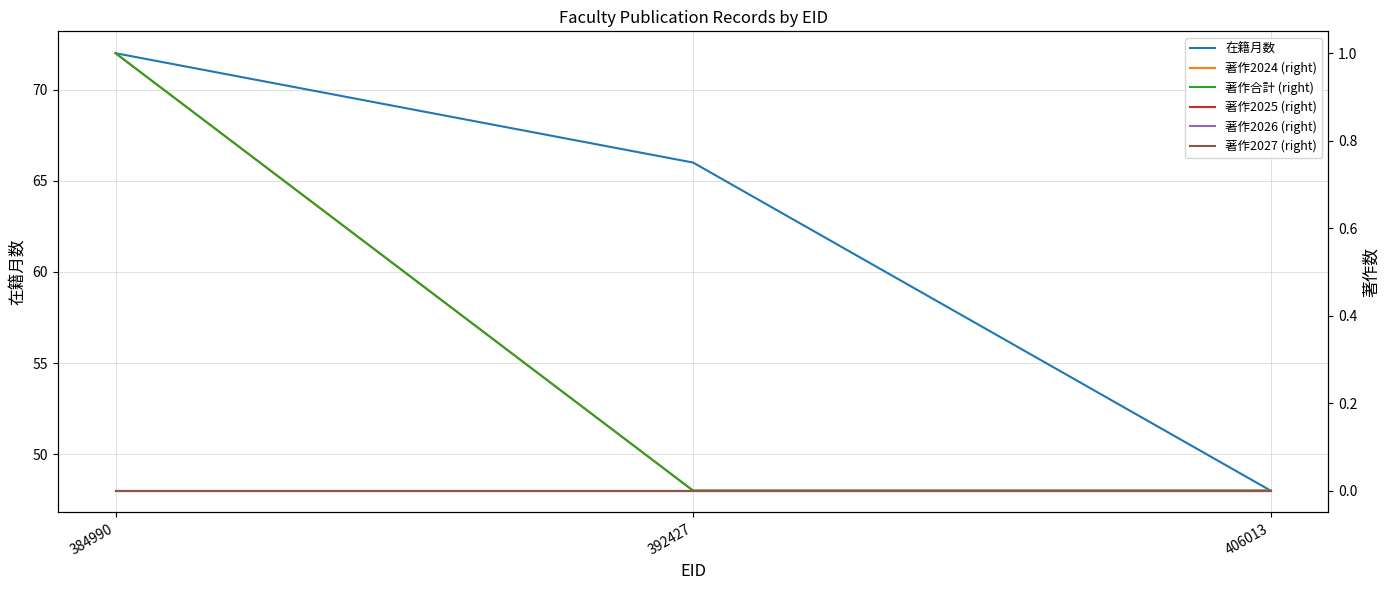

Rank the categories by 著作2026 (right) value from highest to lowest.

384990, 392427, 406013